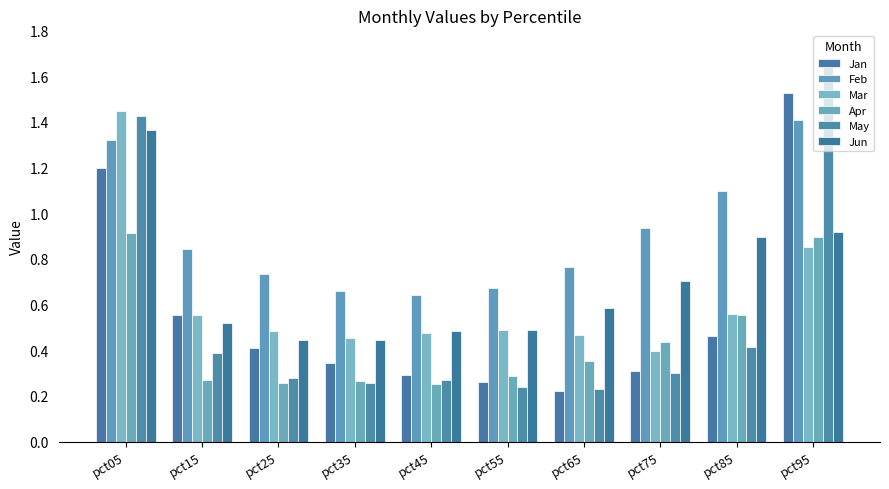

What is the value of the Apr bar at the 2nd from the left?

0.3